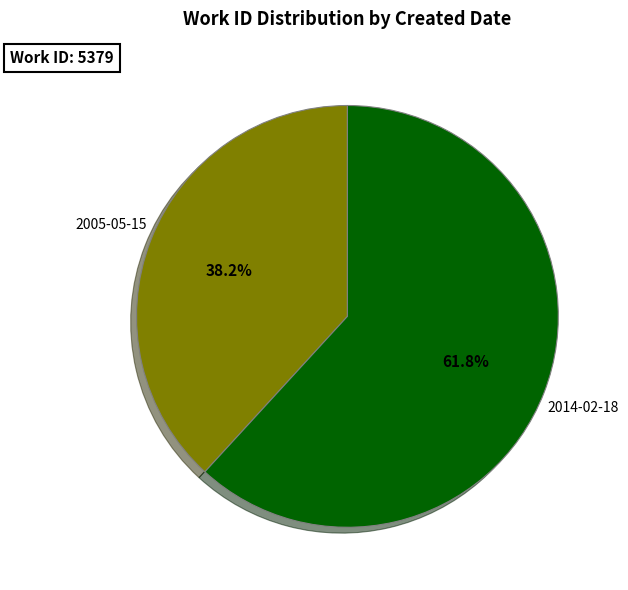

True or false: 2014-02-18 accounts for 53% of the total.

False